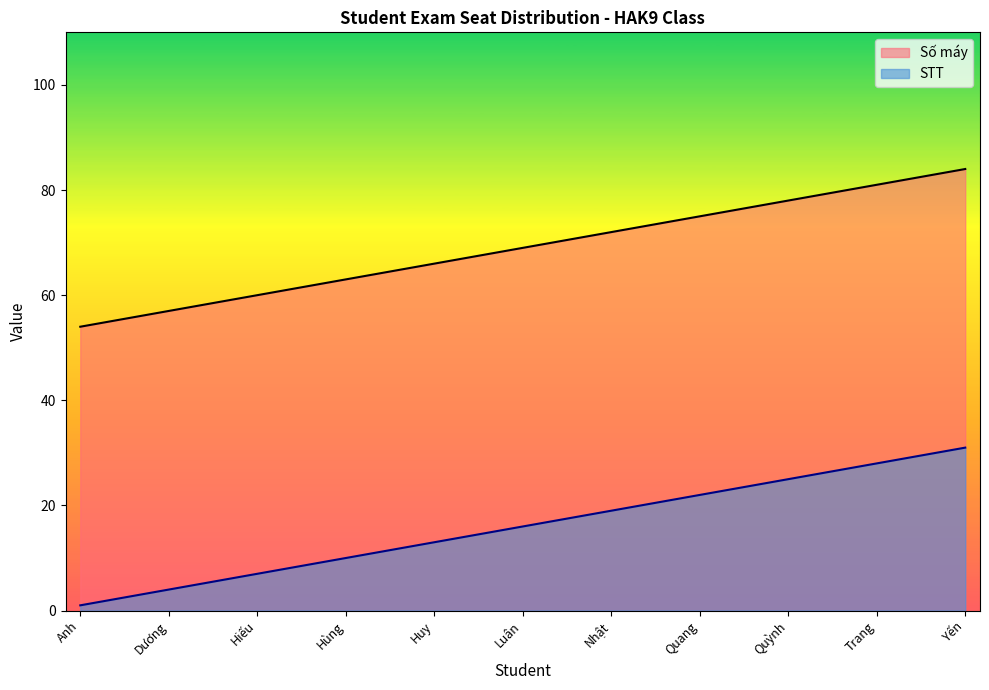

True or false: STT and Số máy intersect in this chart.

False